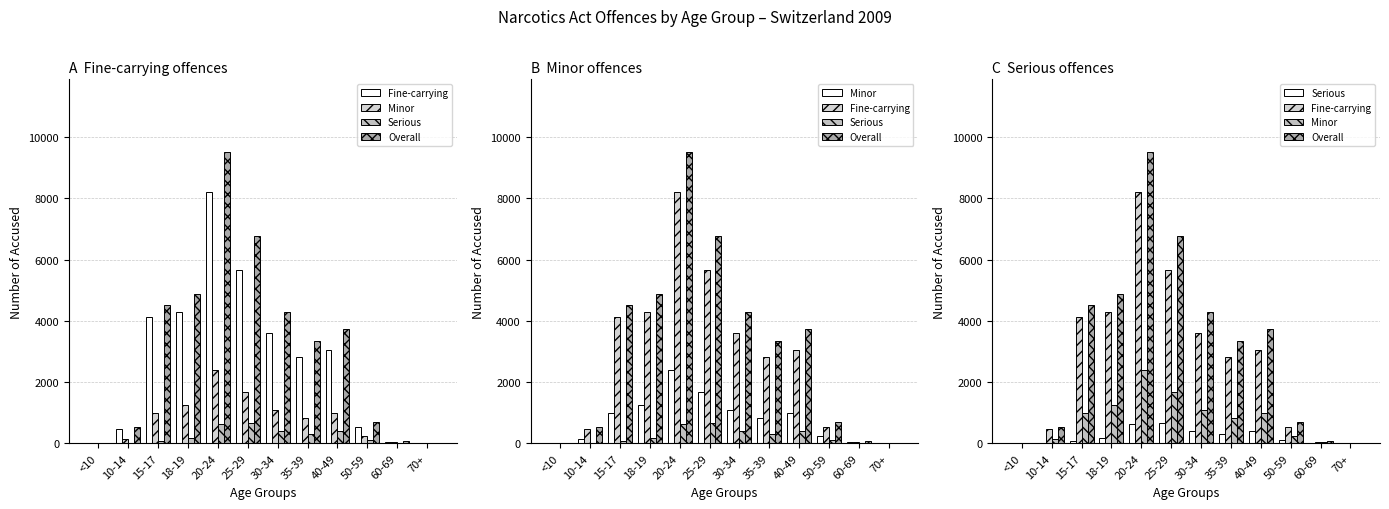

The Minor series shows 40 at 60-69. True or false?

False